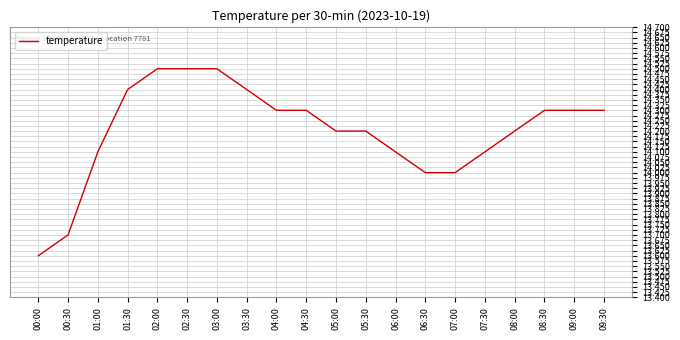

What position from the left is 00:30?

2